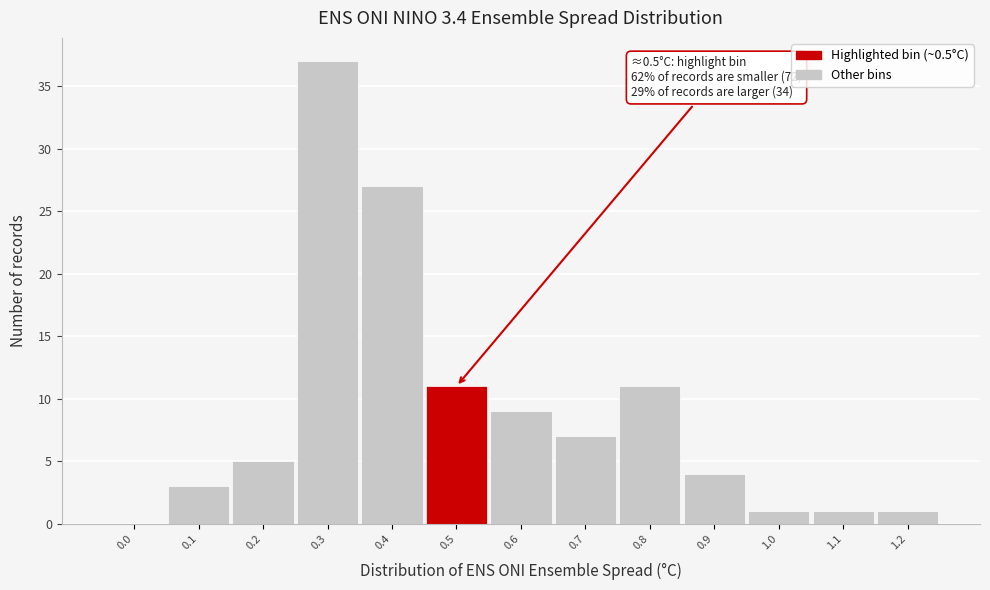

Reading right to left, extract all data points from this chart.

1.2=1	1.1=1	1.0=1	0.9=4	0.8=11	0.7=7	0.6=9	0.5=11	0.4=27	0.3=37	0.2=5	0.1=3	0.0=0